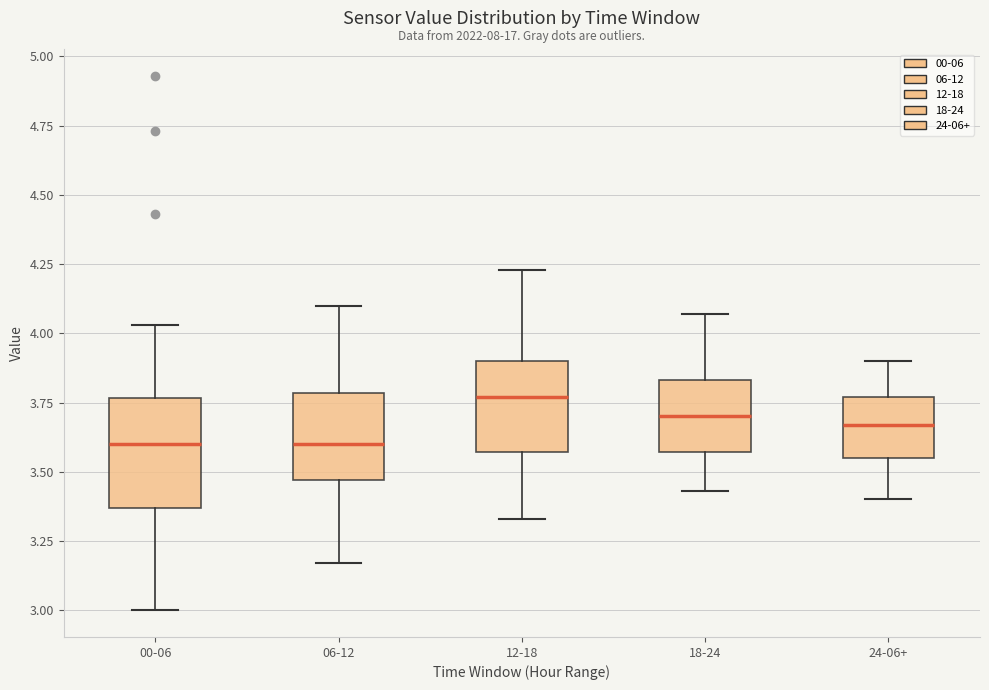

Which box has the highest median line?

12-18